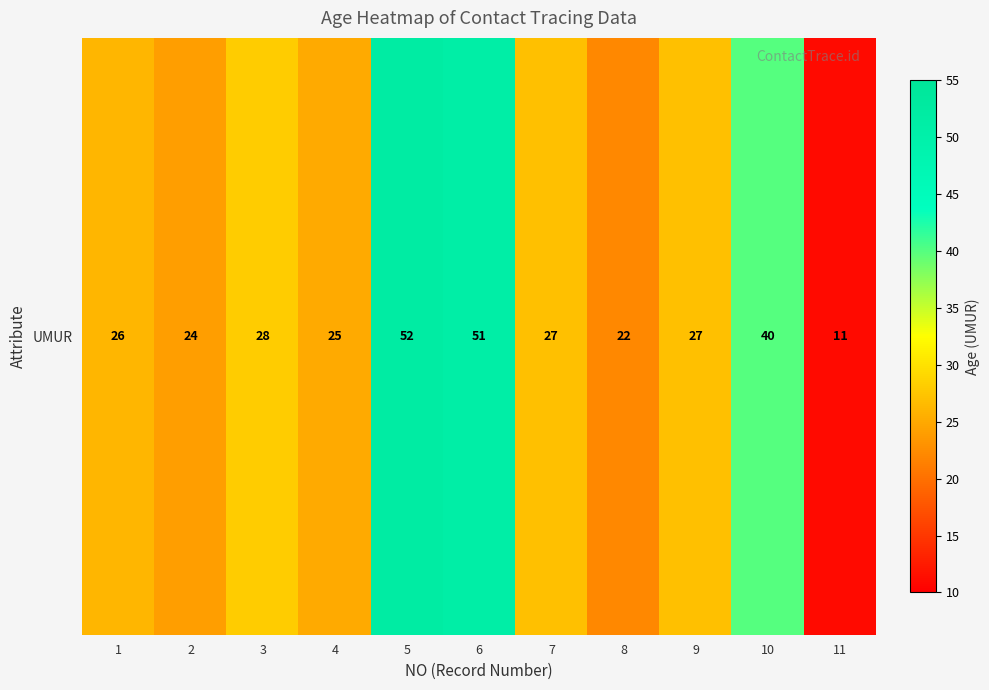

How many data points are less than 27?

5